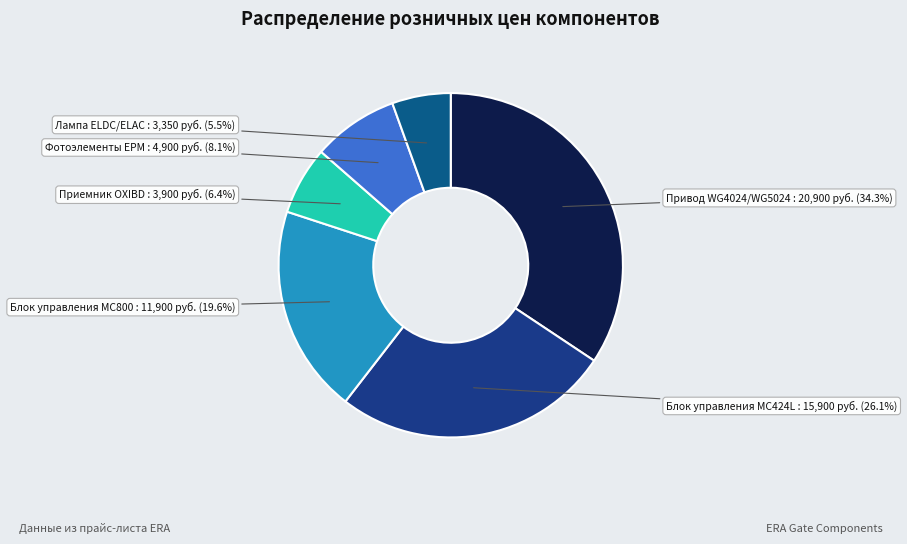

How many segments does this pie chart have?

6